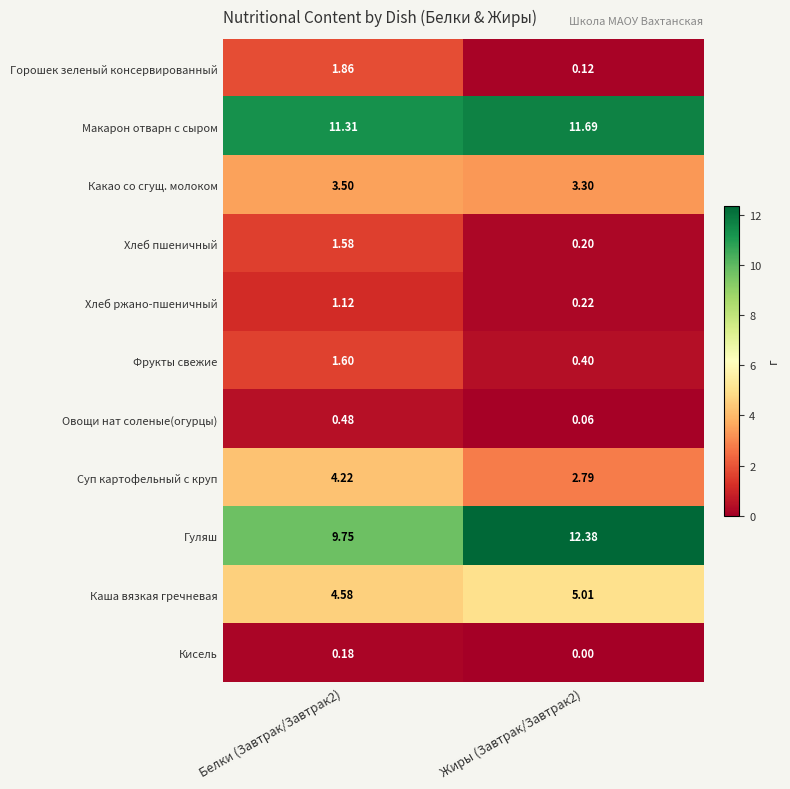

At Белки (Завтрак/Завтрак2), list the series in order from largest to smallest.

Макарон отварн с сыром, Гуляш, Каша вязкая гречневая, Суп картофельный с круп, Какао со сгущ. молоком, Горошек зеленый консервированный, Фрукты свежие, Хлеб пшеничный, Хлеб ржано-пшеничный, Овощи нат соленые(огурцы), Кисель